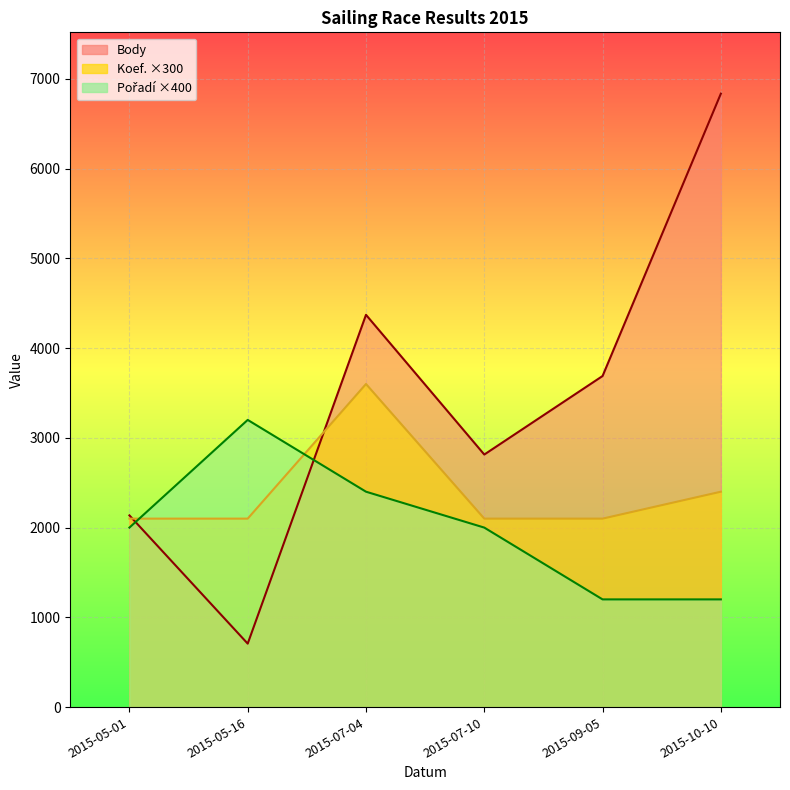

The Koef. series shows 3615 at 2015-05-01. True or false?

False